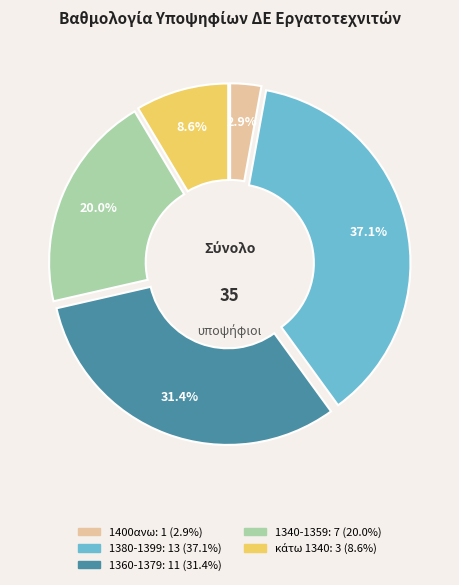

How many segments does this pie chart have?

5